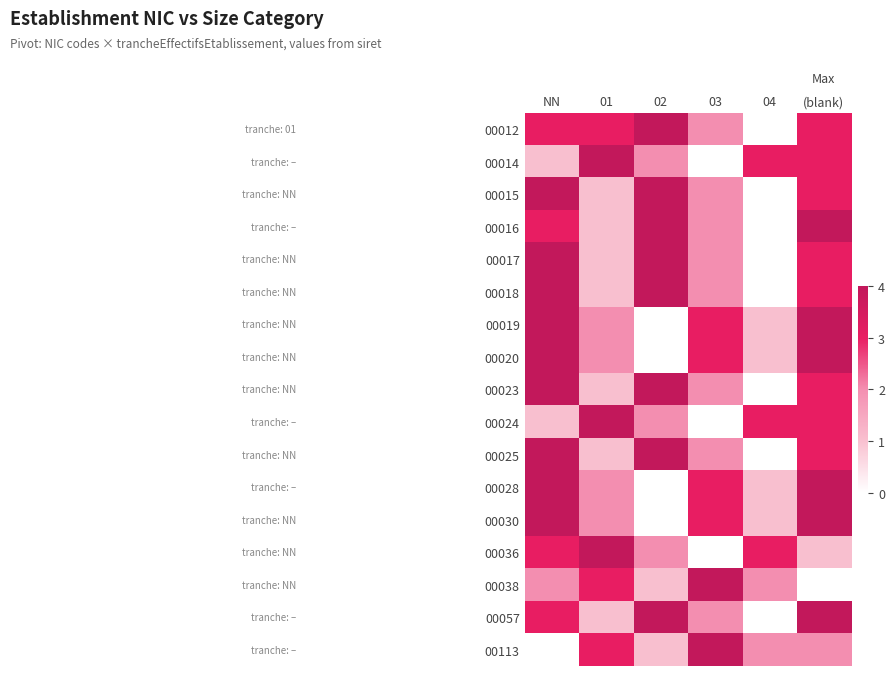

Reading left to right, list all the values displayed in this chart.

00012: NN=3	01=3	02=4	03=2	04=0	(blank)=3
00014: NN=1	01=4	02=2	03=0	04=3	(blank)=3
00015: NN=4	01=1	02=4	03=2	04=0	(blank)=3
00016: NN=3	01=1	02=4	03=2	04=0	(blank)=4
00017: NN=4	01=1	02=4	03=2	04=0	(blank)=3
00018: NN=4	01=1	02=4	03=2	04=0	(blank)=3
00019: NN=4	01=2	02=0	03=3	04=1	(blank)=4
00020: NN=4	01=2	02=0	03=3	04=1	(blank)=4
00023: NN=4	01=1	02=4	03=2	04=0	(blank)=3
00024: NN=1	01=4	02=2	03=0	04=3	(blank)=3
00025: NN=4	01=1	02=4	03=2	04=0	(blank)=3
00028: NN=4	01=2	02=0	03=3	04=1	(blank)=4
00030: NN=4	01=2	02=0	03=3	04=1	(blank)=4
00036: NN=3	01=4	02=2	03=0	04=3	(blank)=1
00038: NN=2	01=3	02=1	03=4	04=2	(blank)=0
00057: NN=3	01=1	02=4	03=2	04=0	(blank)=4
00113: NN=0	01=3	02=1	03=4	04=2	(blank)=2